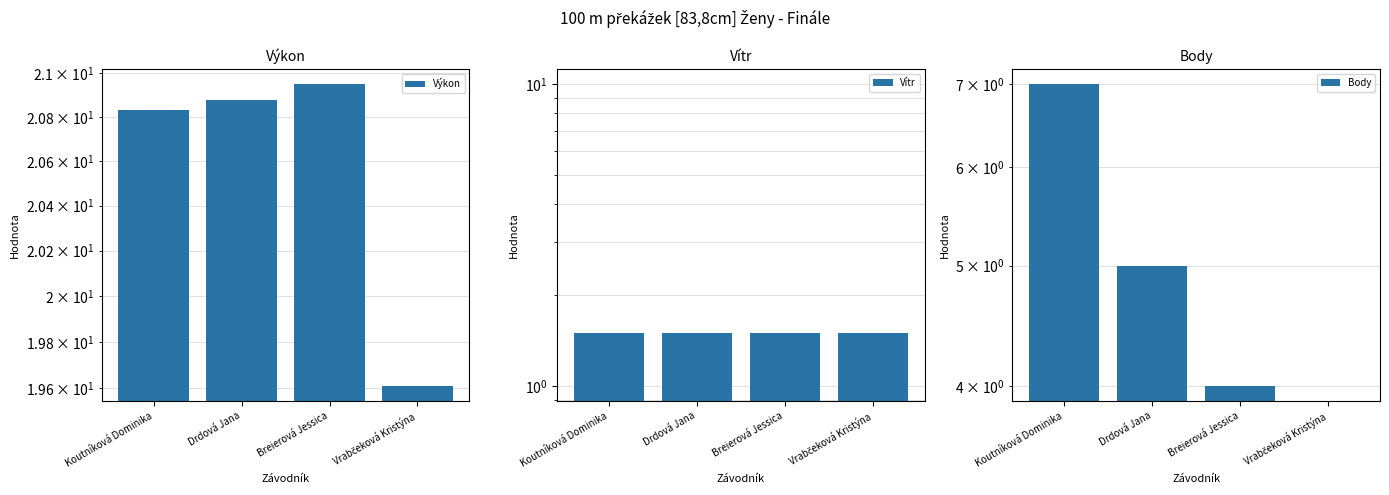

Is it true that Vítr equals 1.5 at Breierová Jessica?

True